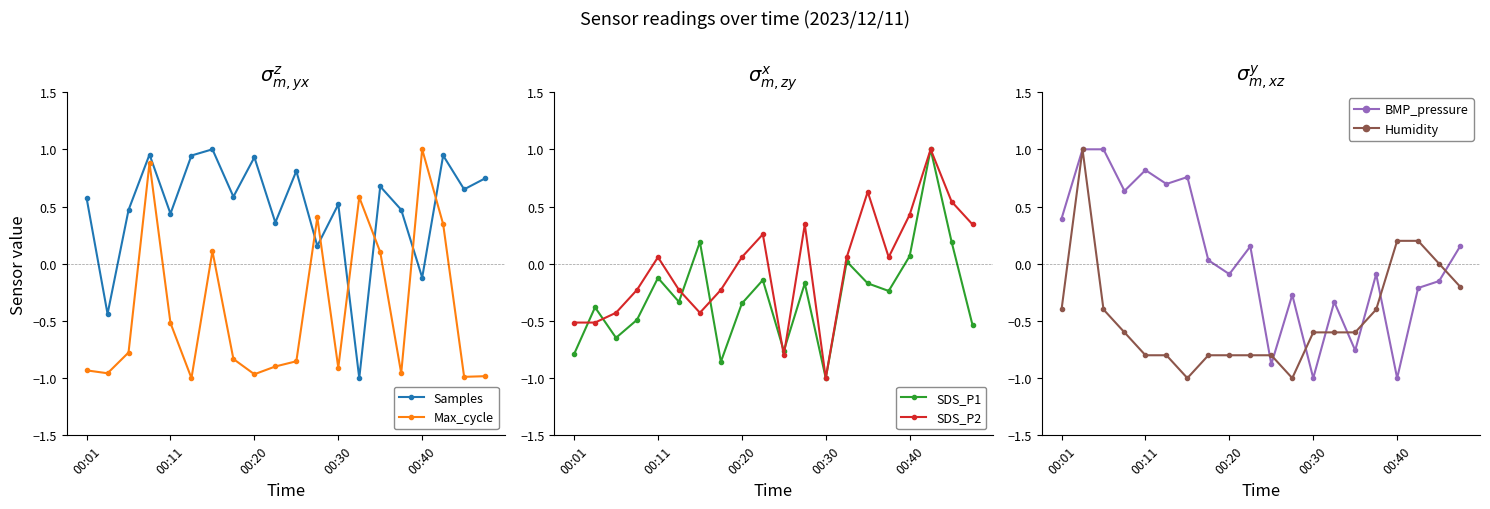

True or false: Humidity has a value of -1.1 at 10.

False